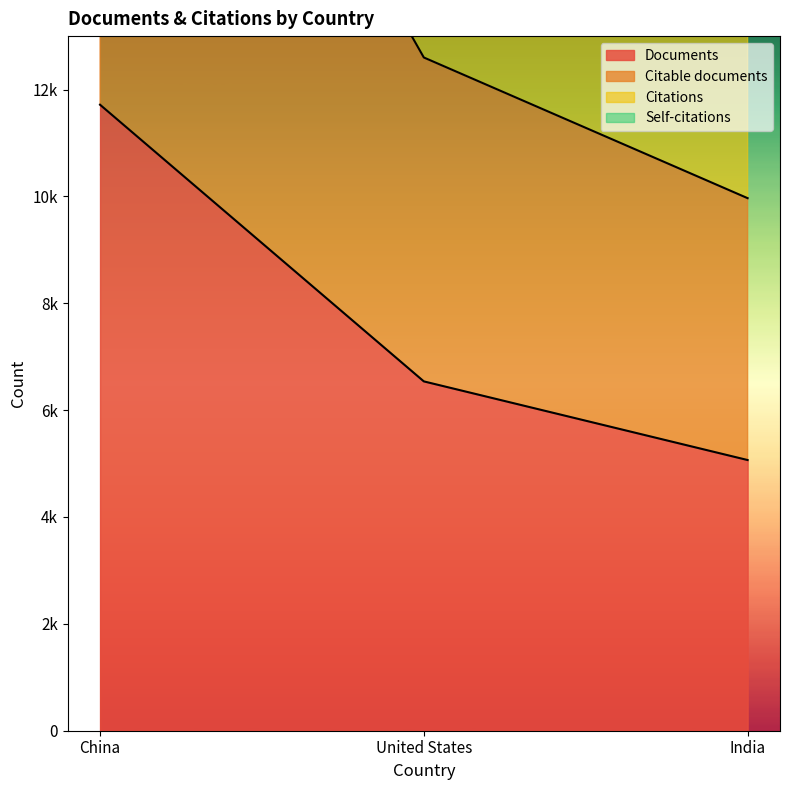

What is the highest value of the Documents series?

11716